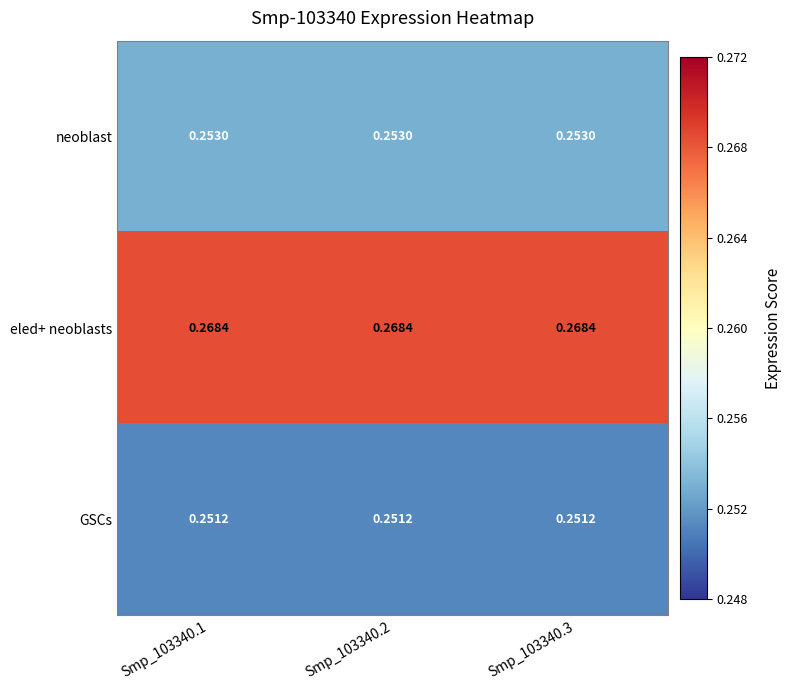

Rank the series at Smp_103340.1 from highest to lowest value.

eled+ neoblasts, neoblast, GSCs